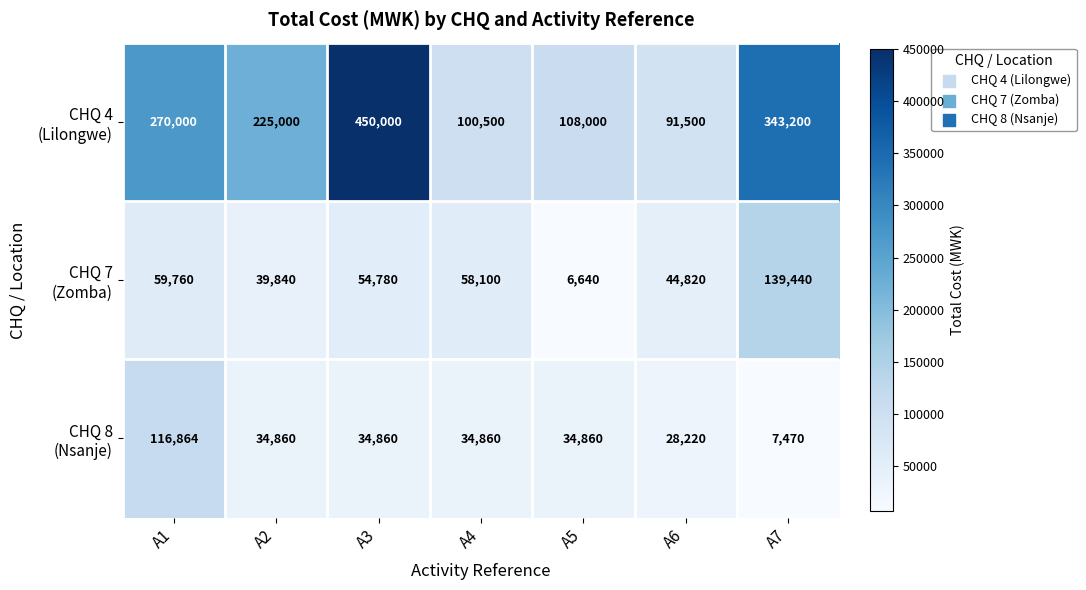

Count the number of categories in the chart.

7